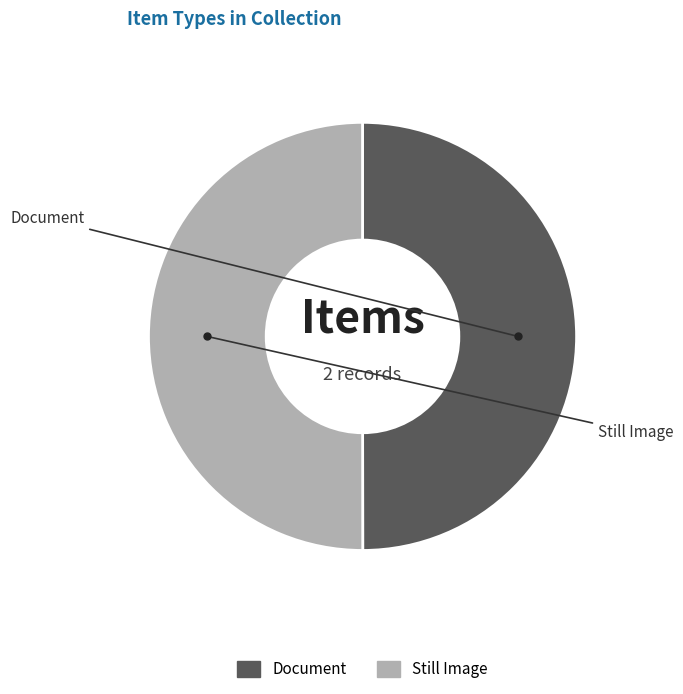

Combined, do Document and Still Image account for over 50%?

Yes